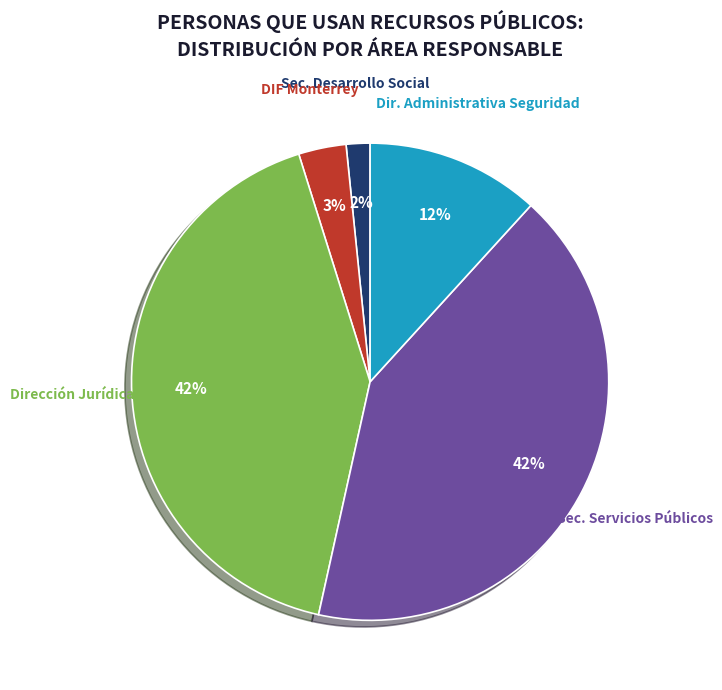

Does DIF Monterrey account for over 50% of the chart?

No